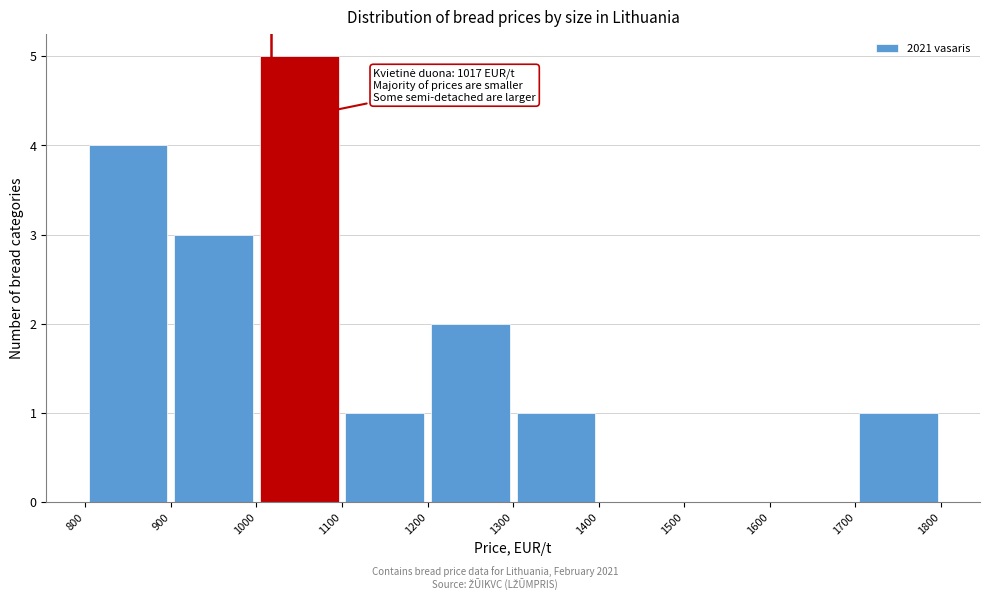

Over which range of the x-axis is the bar tallest?

1000 to 1100